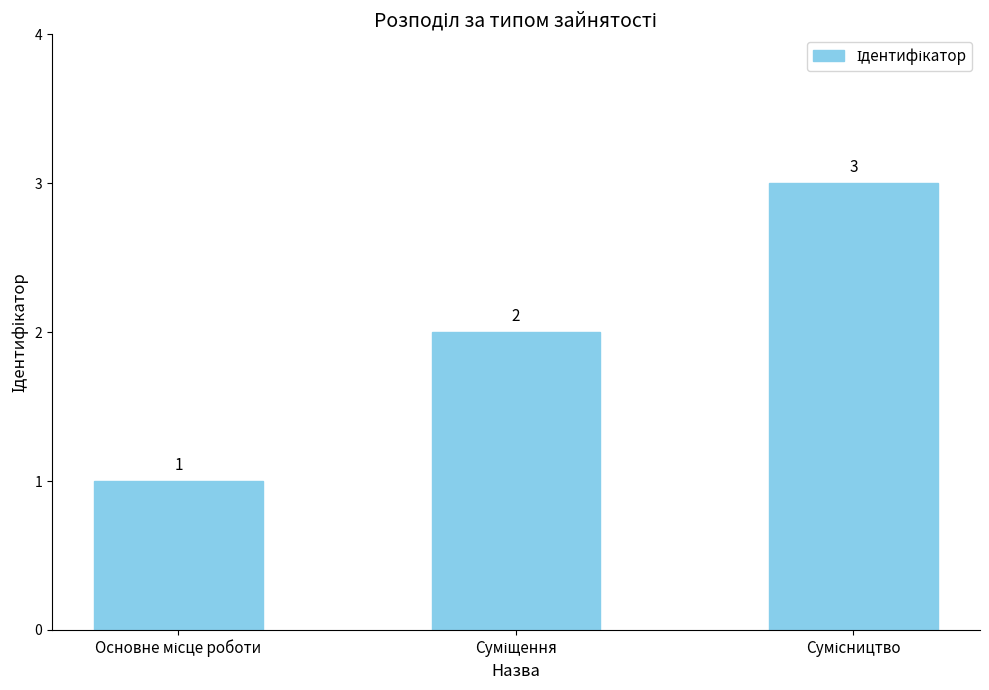

What is the average value?

2